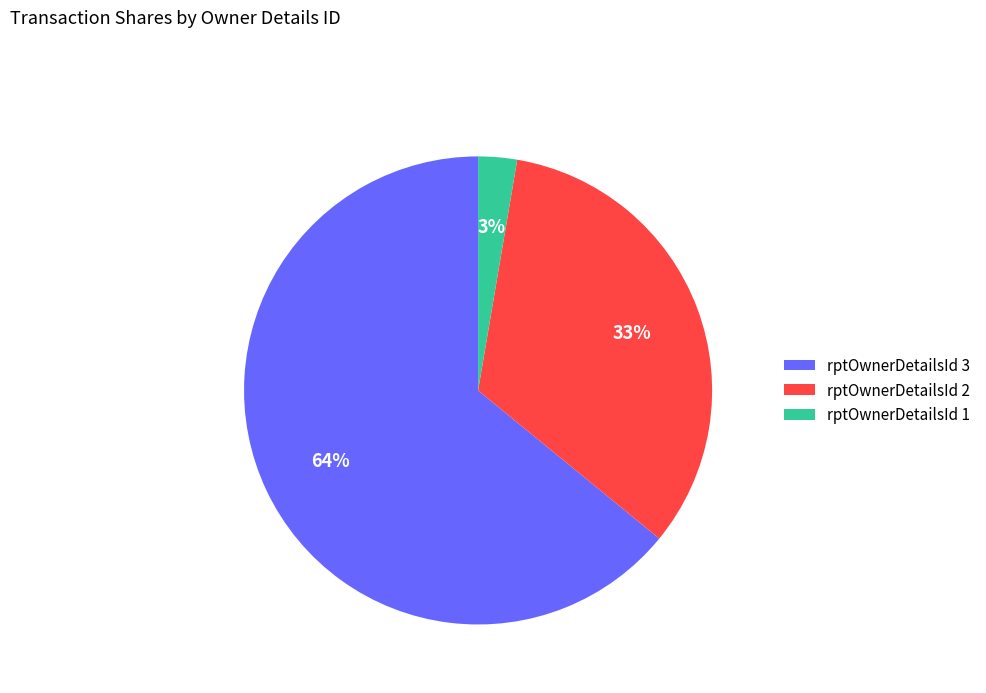

Count the number of slices in the pie.

3